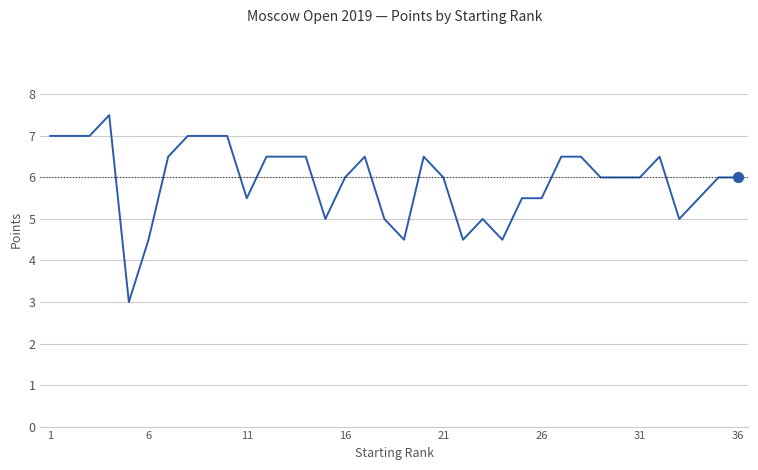

What is the difference between the maximum and minimum values?

4.5